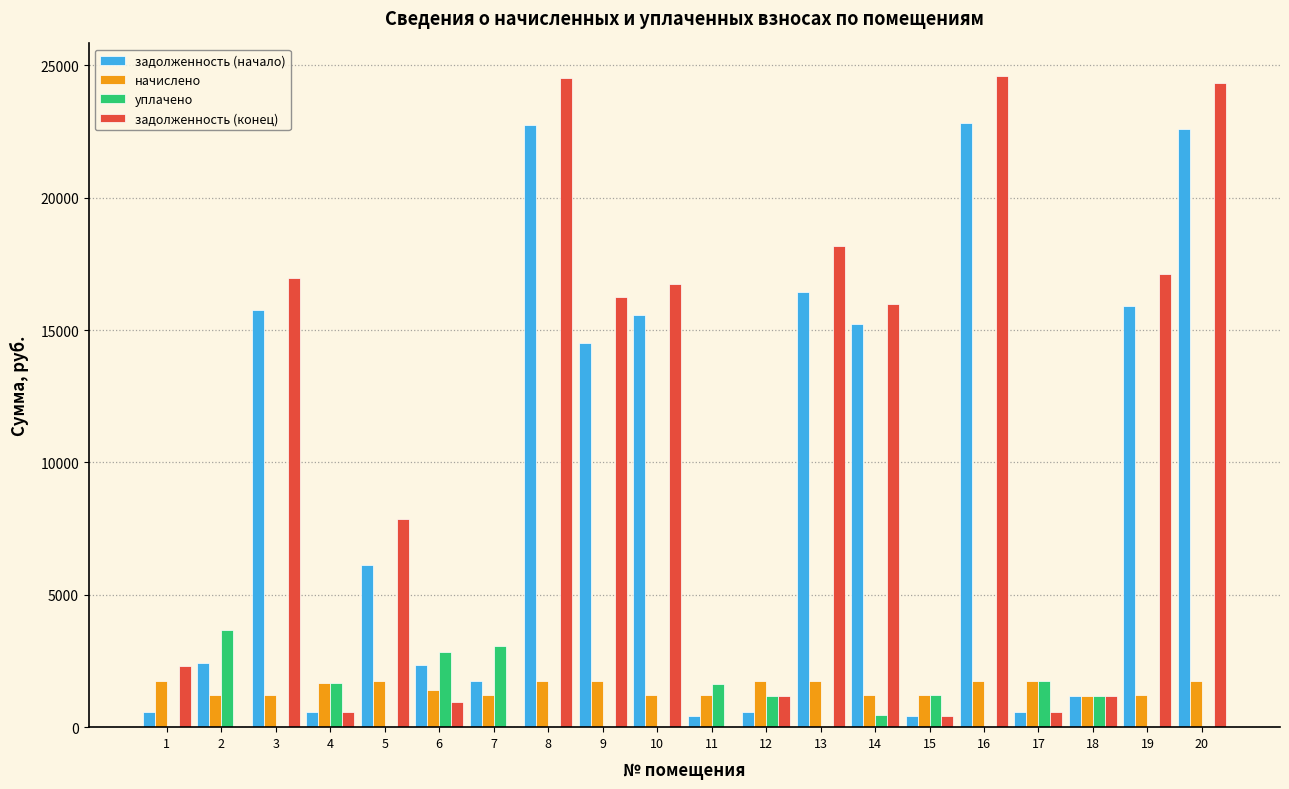

What is the total value across all series at 4?

4491.5